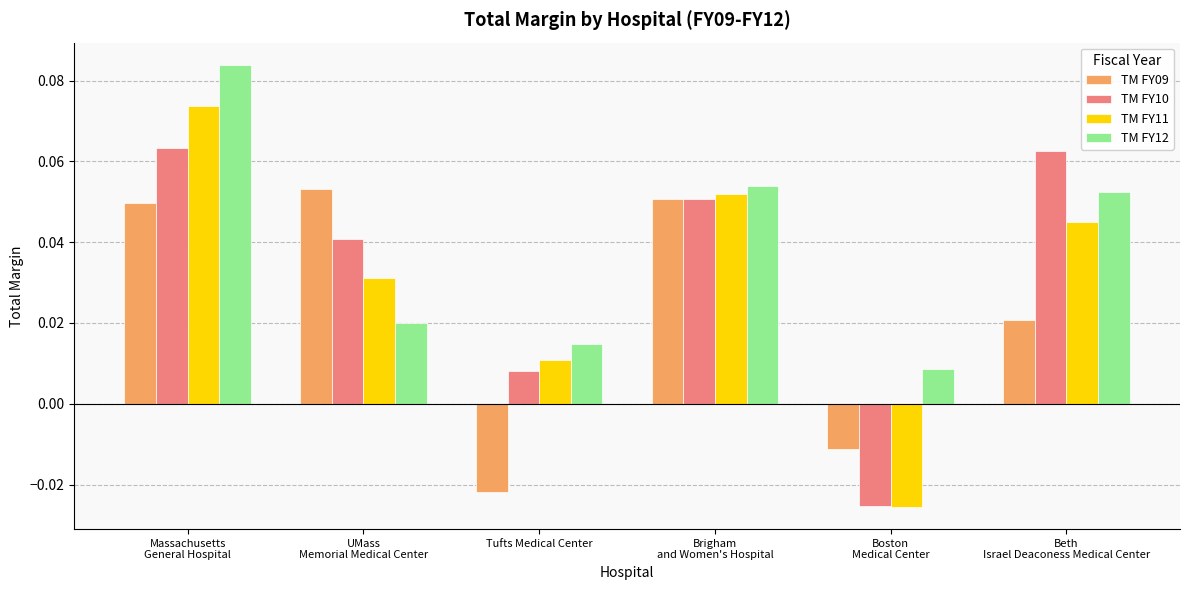

How many positive values does the TM FY09 series have?

4